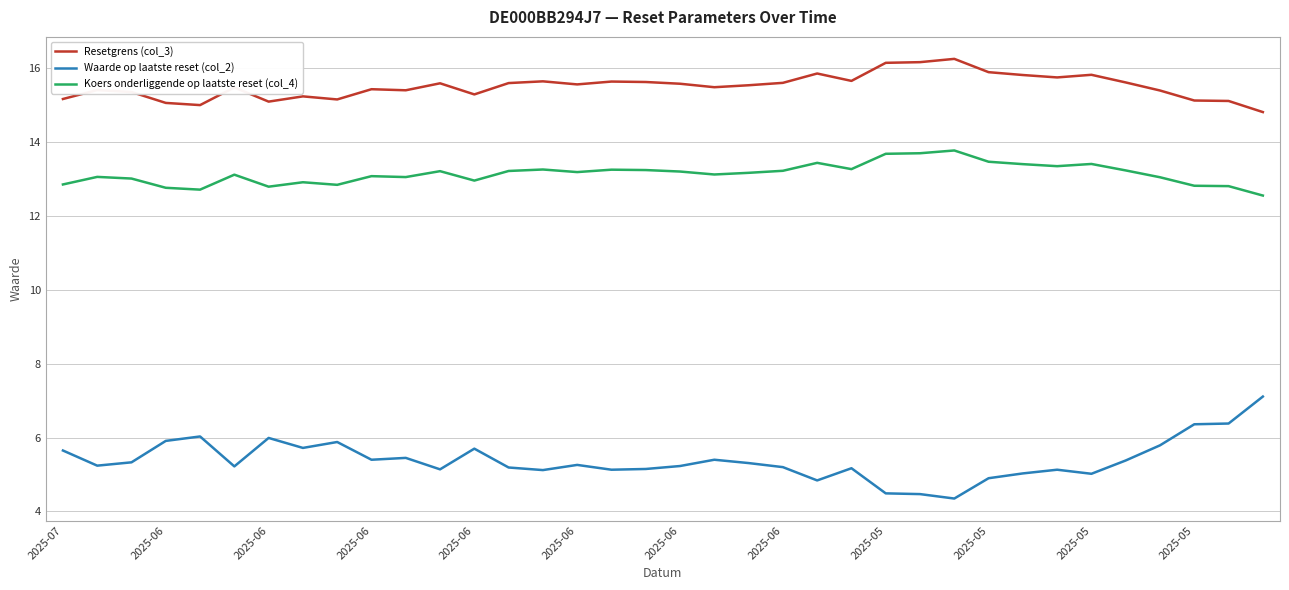

True or false: Koers onderliggende op laatste reset (col_4) and Waarde op laatste reset (col_2) intersect in this chart.

False